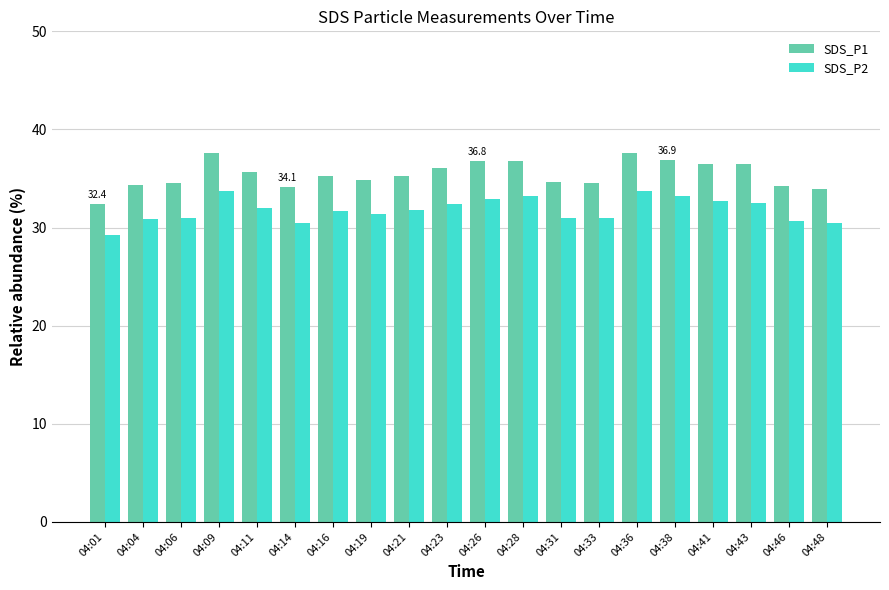

Which series has the largest total across all categories?

SDS_P1